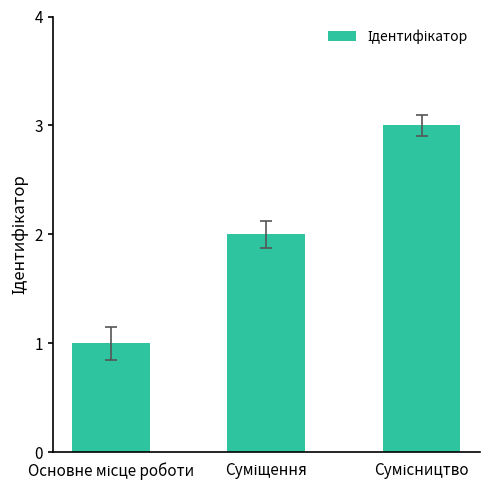

How many bars are there in total?

3